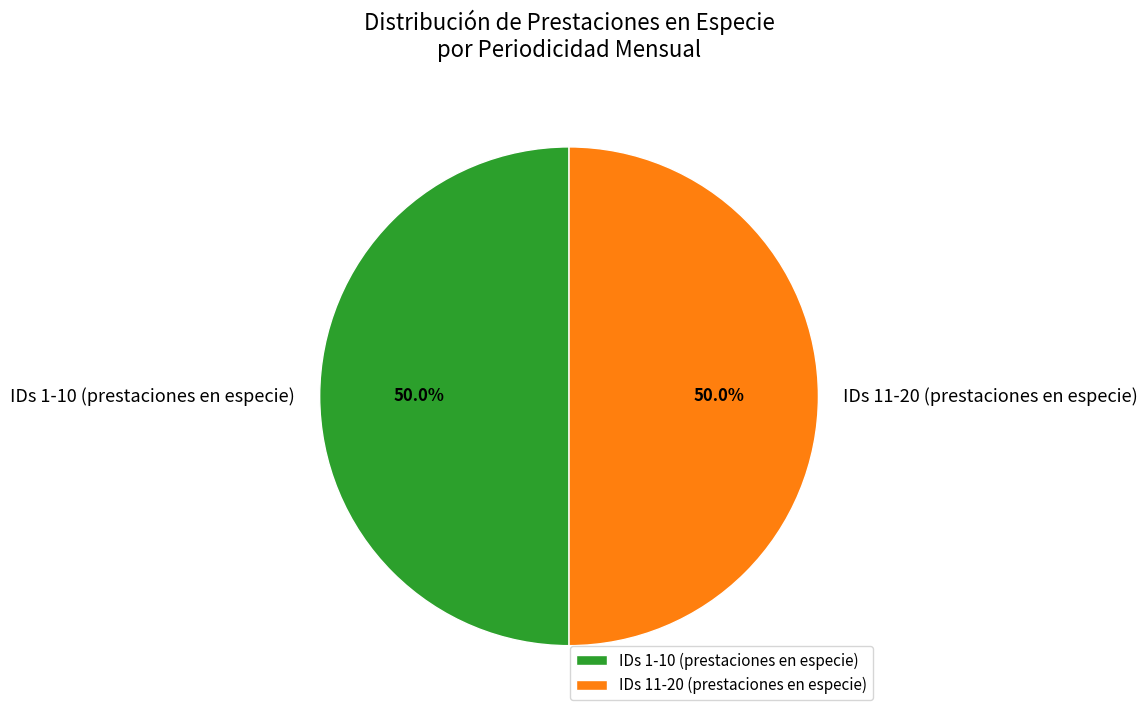

Approximately how many times larger is the value at IDs 1-10 (prestaciones en especie) compared to IDs 11-20 (prestaciones en especie)?

1.0